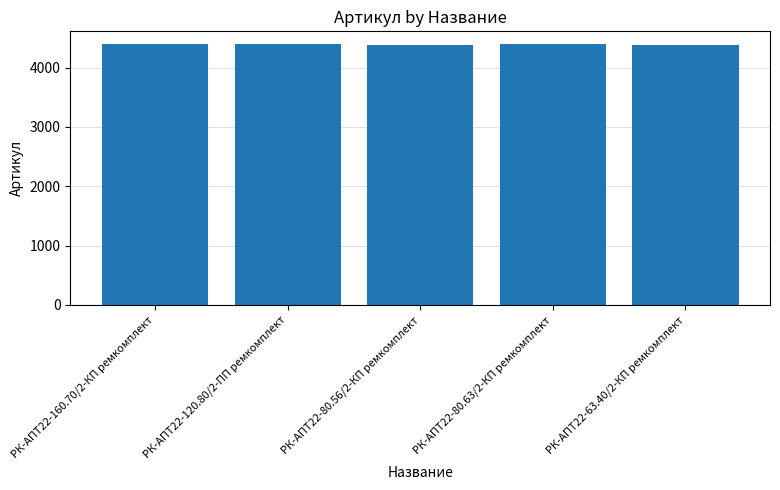

The chart shows a value of 4389 at РК-АПТ22-80.63/2-КП ремкомплект. True or false?

True